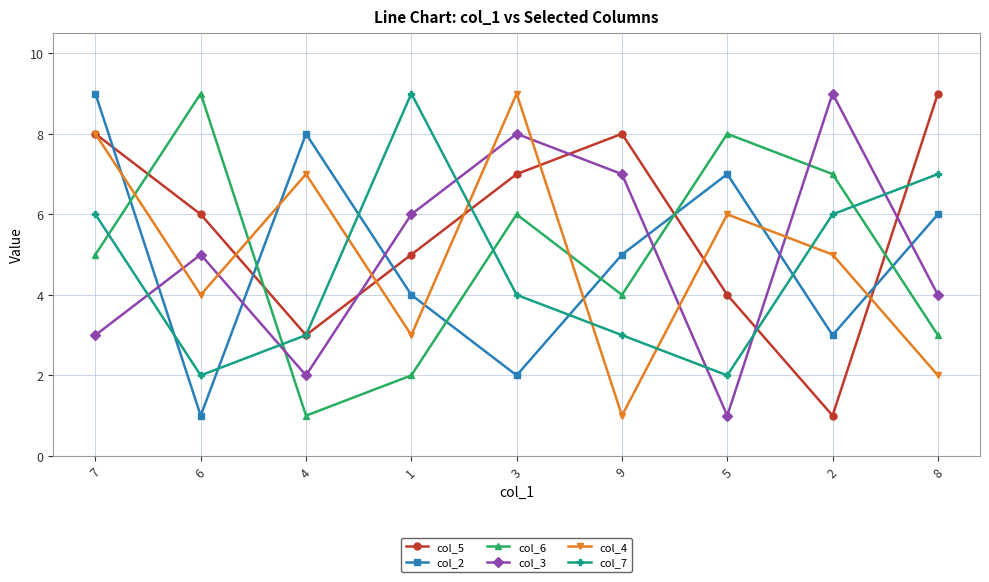

Reading left to right, transcribe all the data shown in this chart.

col_5: 8	6	3	5	7	8	4	1	9
col_2: 9	1	8	4	2	5	7	3	6
col_6: 5	9	1	2	6	4	8	7	3
col_3: 3	5	2	6	8	7	1	9	4
col_4: 8	4	7	3	9	1	6	5	2
col_7: 6	2	3	9	4	3	2	6	7